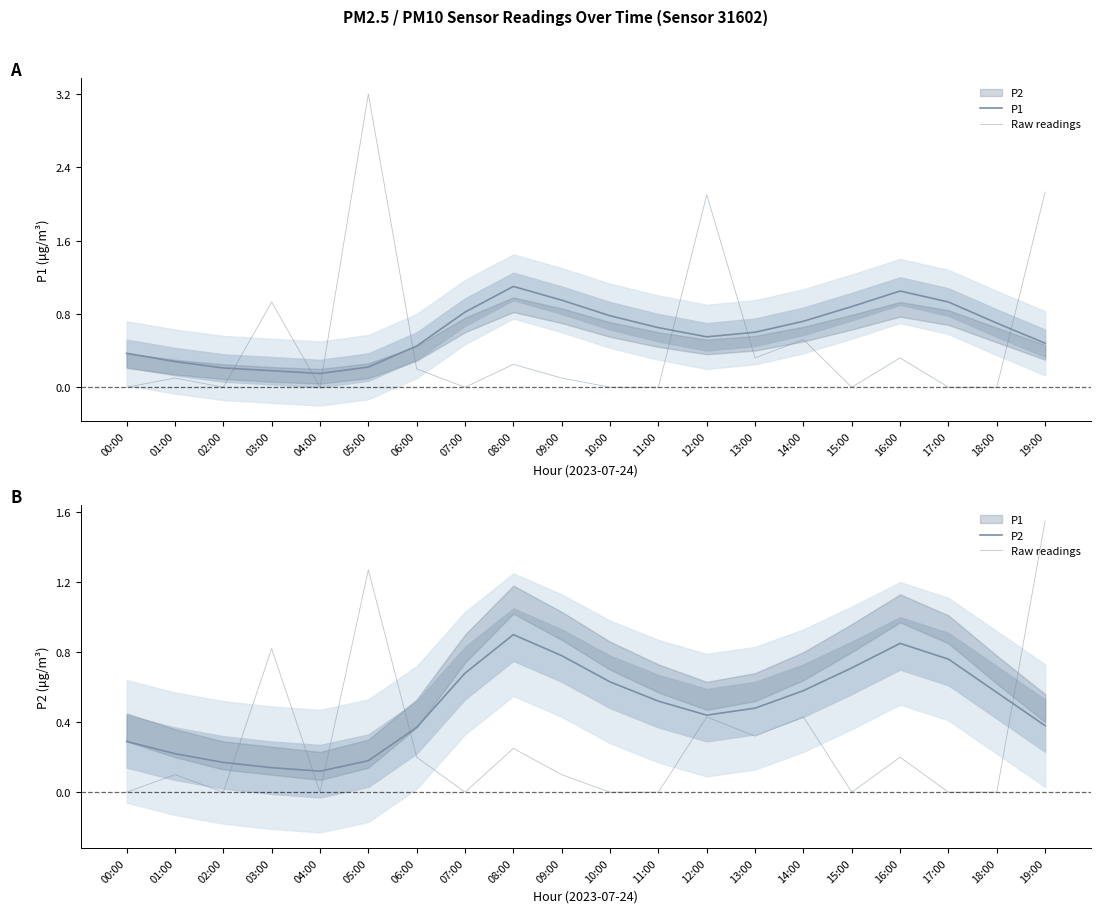

True or false: Raw readings and P1 cross at least once.

True